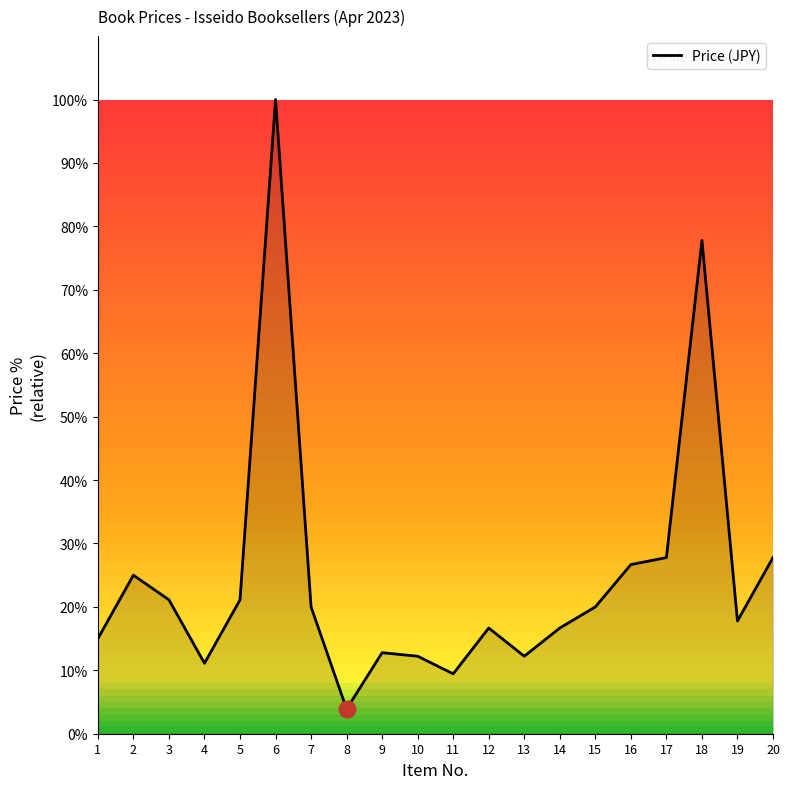

Which category has the lowest value across all series?

8